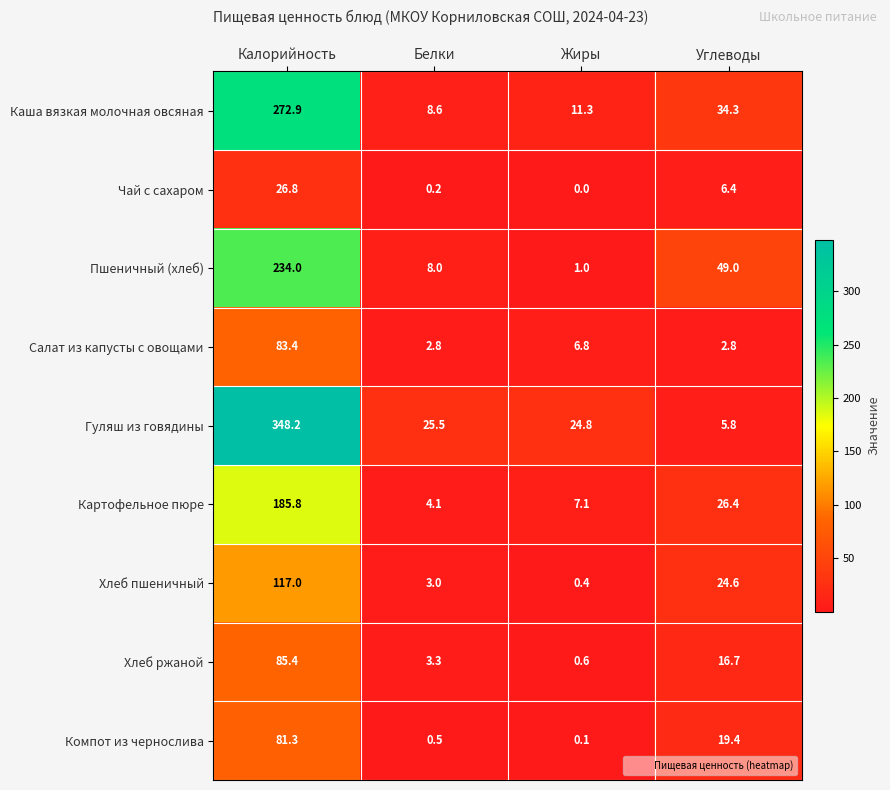

List the labels in order of Хлеб пшеничный value, largest first.

Калорийность, Углеводы, Белки, Жиры